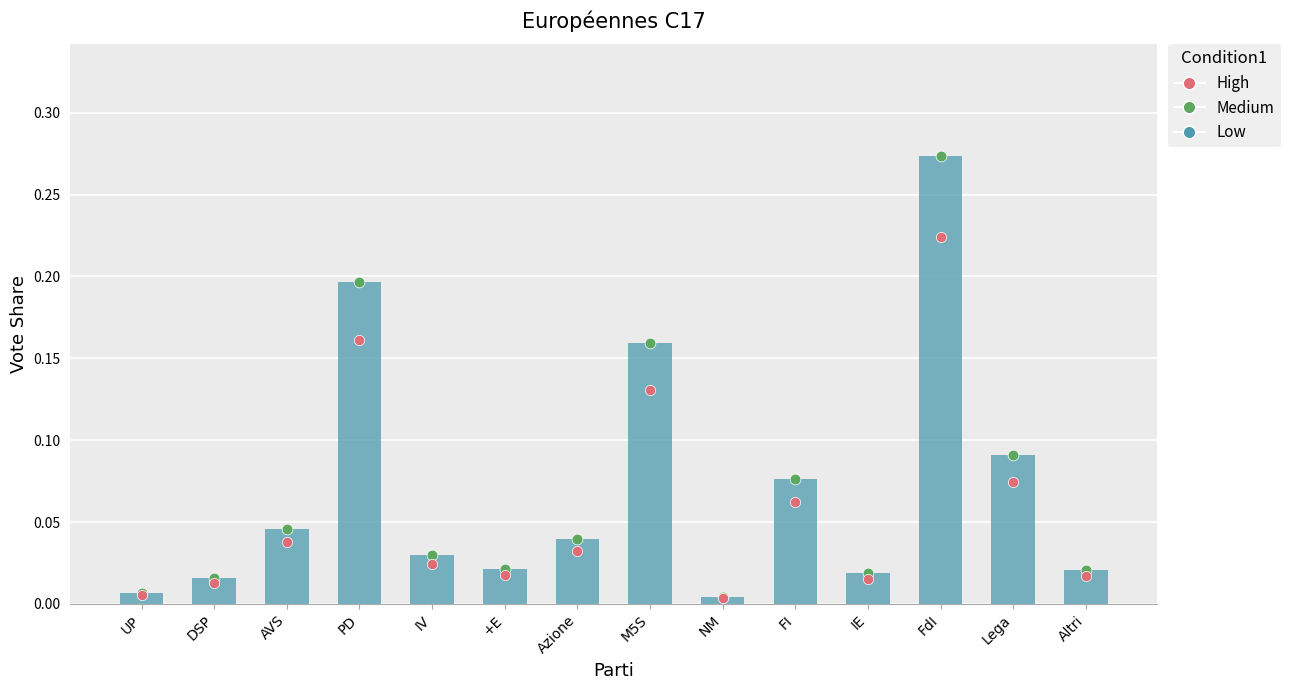

What is the change in value from FdI to Lega?

-0.2